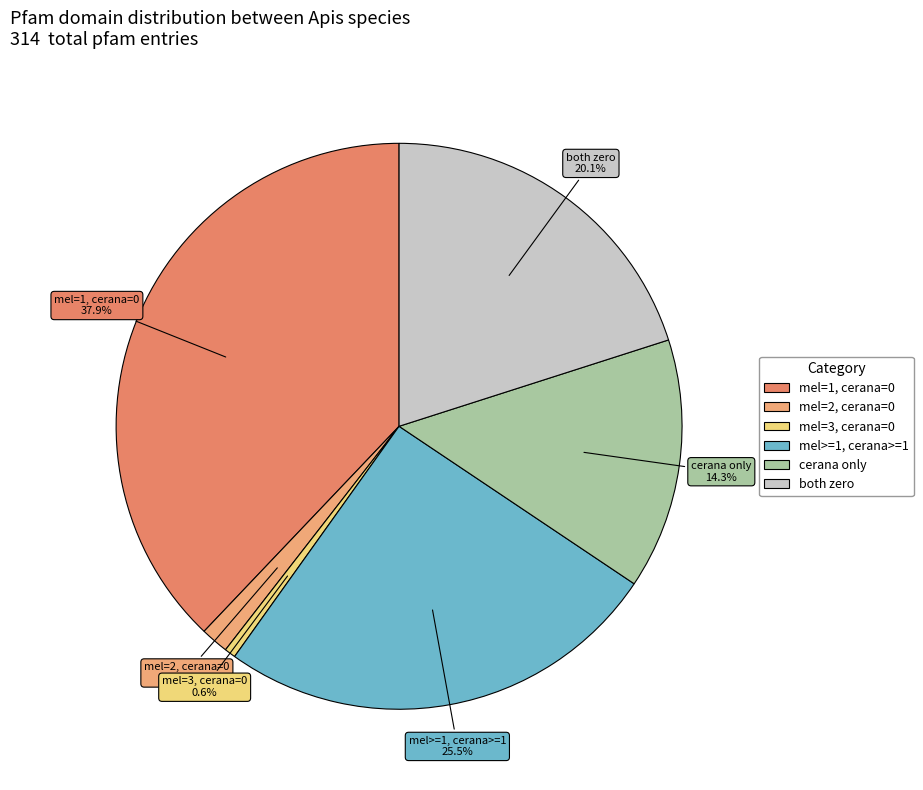

Is there a majority slice in this chart?

No